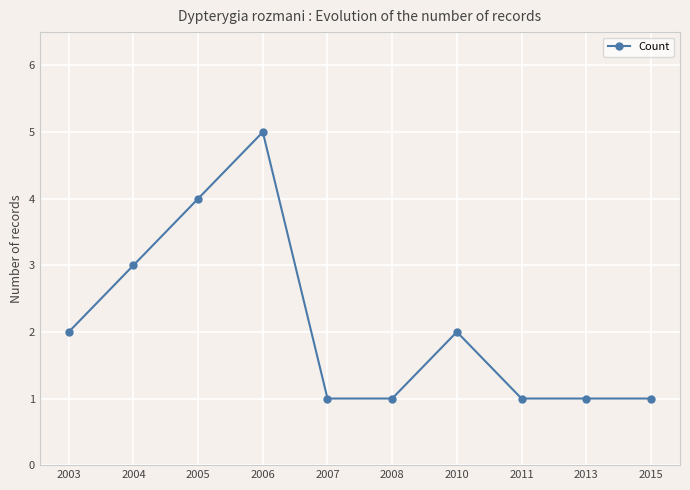

What is the value of the 10th point from the left?

1